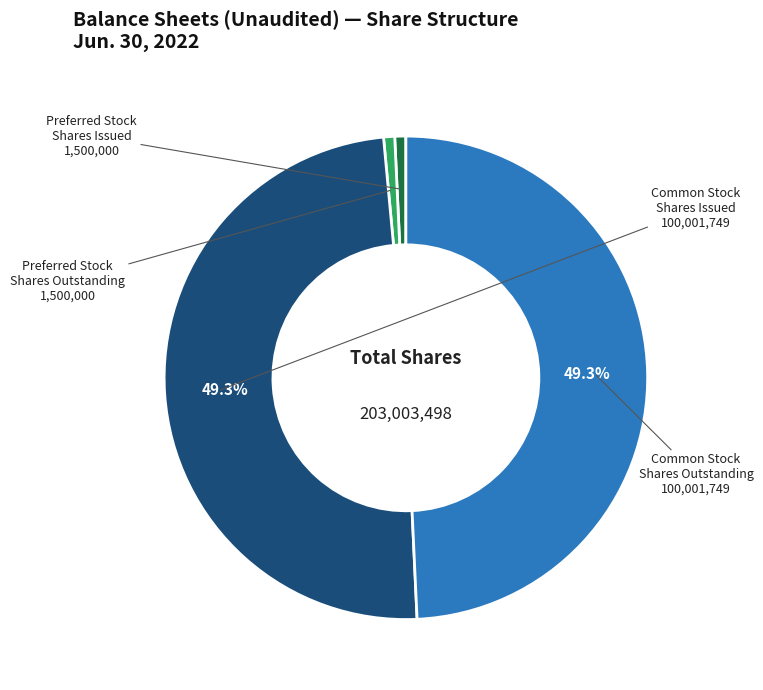

Does any single category account for the majority?

No